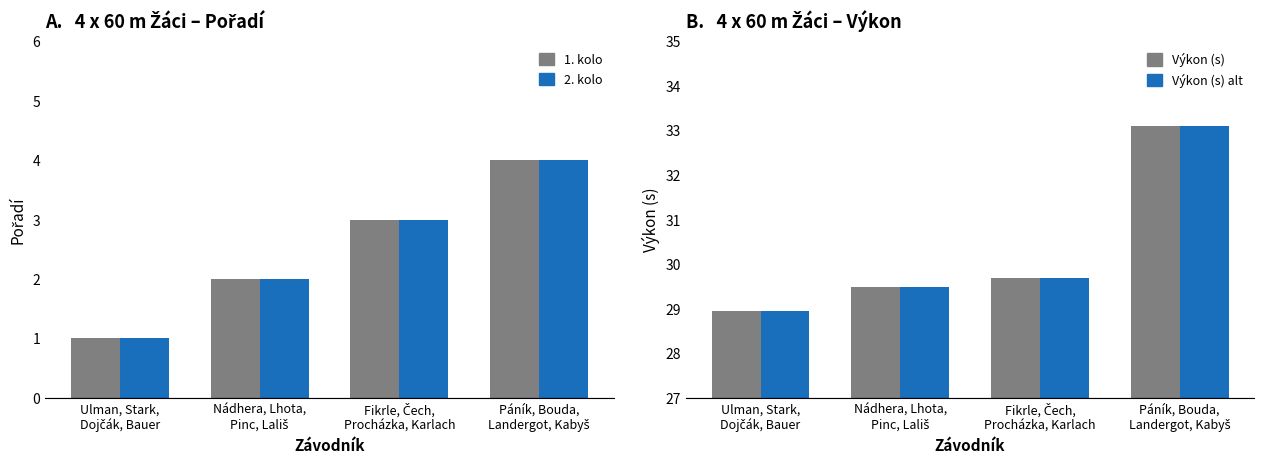

List the series in order of their peak value, highest first.

Výkon (s), Výkon (s) NTM, Pořadí, Pořadí (copy)